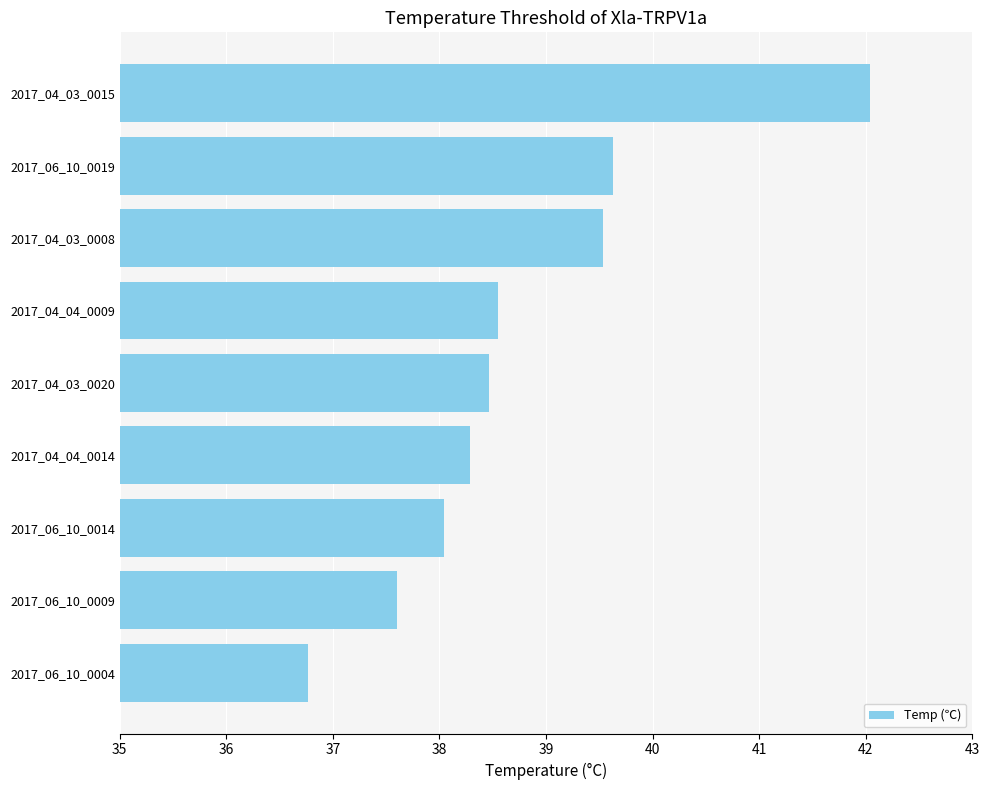

Which category has the highest value across all series?

2017_04_03_0015